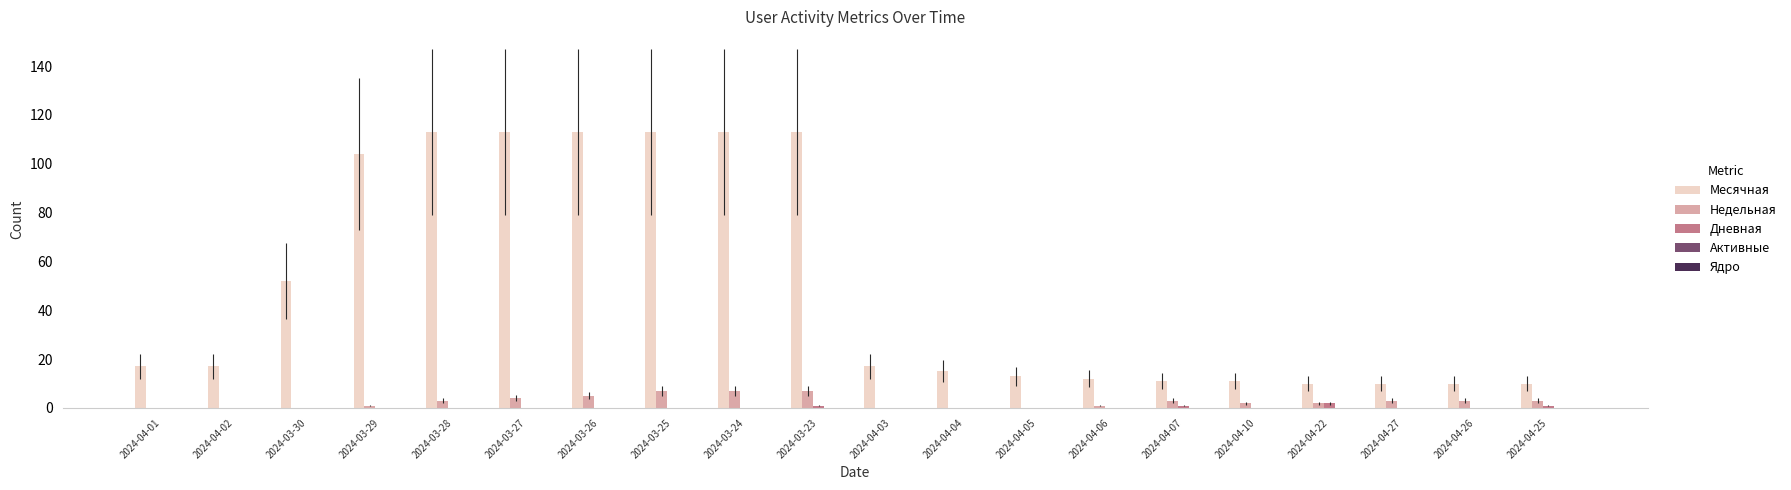

What is the highest value of the Недельная series?

7